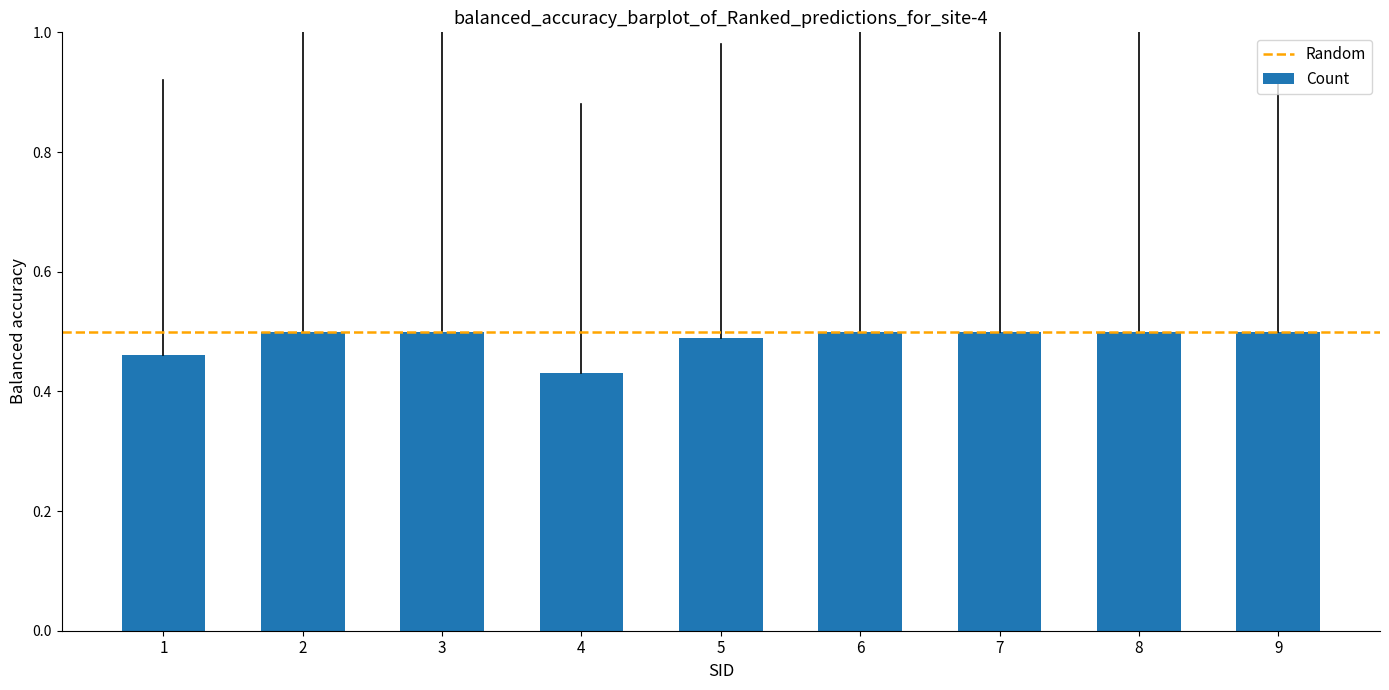

How many bars are there in total?

9